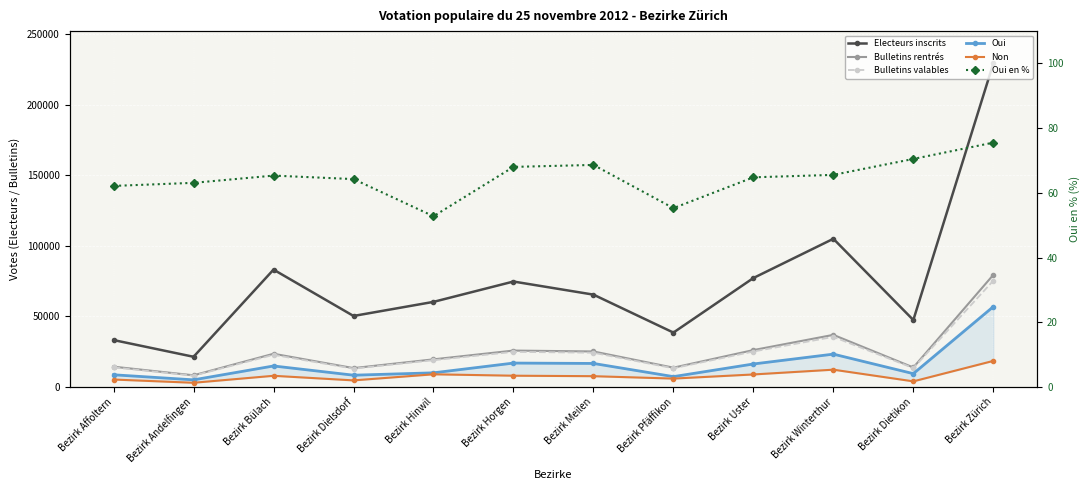

Reading left to right, list all the values displayed in this chart.

Electeurs inscrits: 33179.0	21334.0	83073.0	50247.0	60229.0	74636.0	65356.0	38475.0	77119.0	104915.0	47369.0	229090.0
Bulletins rentrés: 14316.0	8215.0	23469.0	13312.0	19514.0	25736.0	25101.0	13629.0	26074.0	36859.0	13770.0	79367.0
Bulletins valables: 13813.0	7928.0	22704.0	12907.0	18899.0	24816.0	24213.0	13176.0	25059.0	35419.0	13324.0	75248.0
Oui: 8584.0	5002.0	14832.0	8293.0	9972.0	16880.0	16617.0	7283.0	16238.0	23216.0	9391.0	56827.0
Non: 5229.0	2926.0	7872.0	4614.0	8927.0	7936.0	7596.0	5893.0	8821.0	12203.0	3933.0	18421.0
Oui en %: 62.1	63.1	65.3	64.2	52.8	68.0	68.6	55.3	64.8	65.5	70.5	75.5